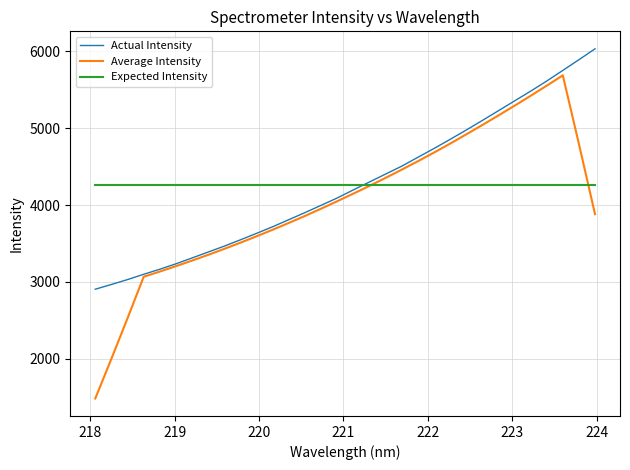

Which series has the largest range (max minus min)?

Average Intensity